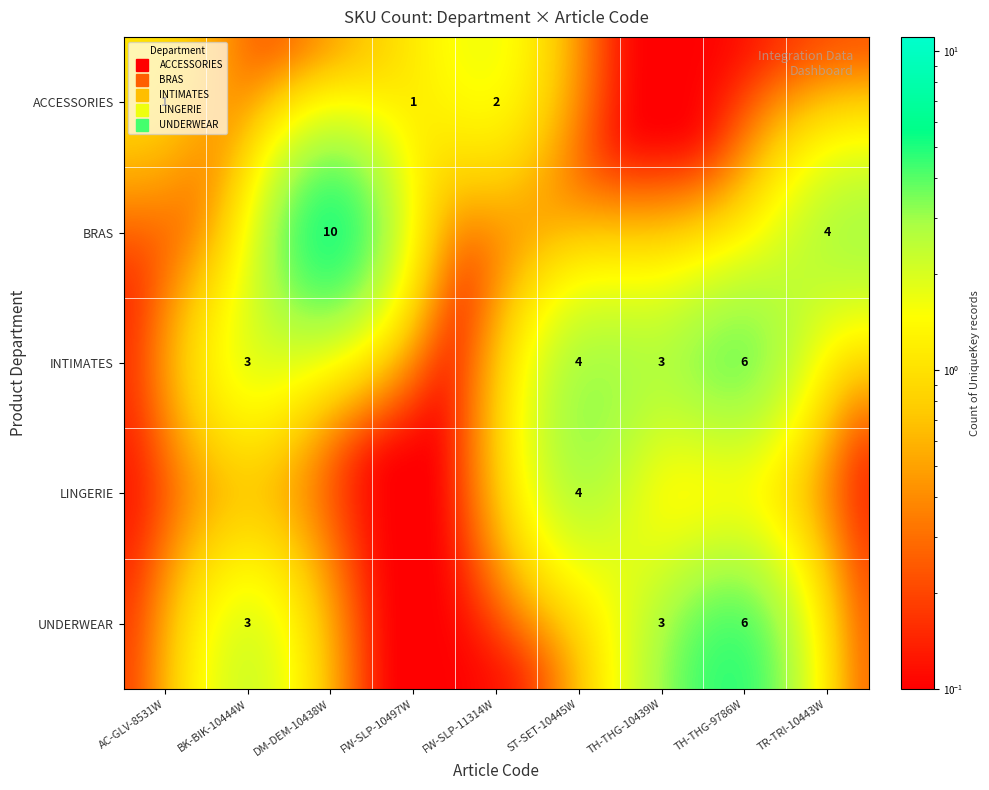

True or false: ACCESSORIES has a value of 1.1 at FW-SLP-10497W.

True